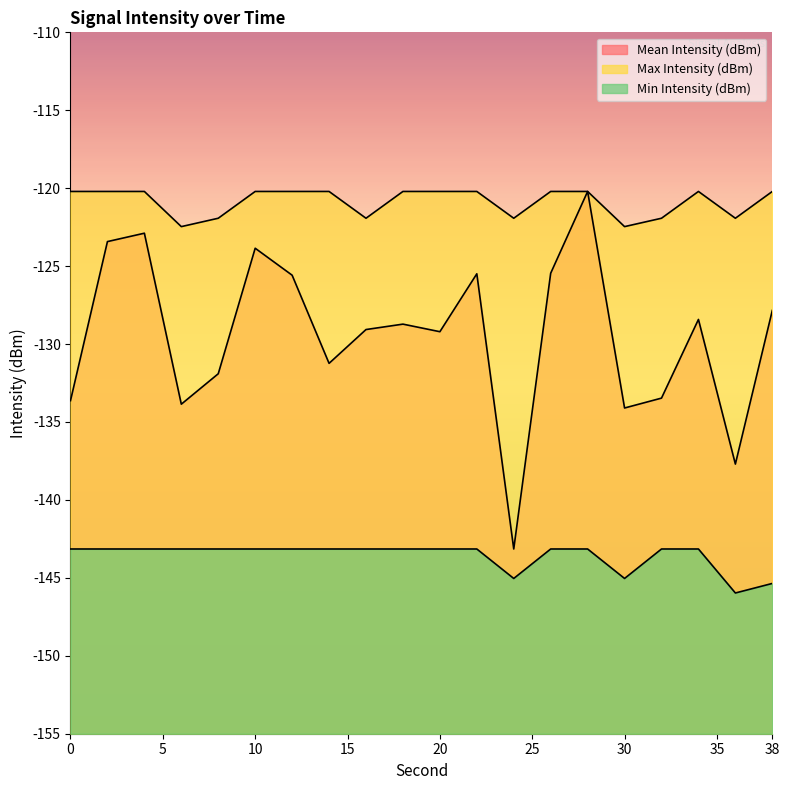

True or false: Min Intensity (dBm) and Mean Intensity (dBm) cross at least once.

False